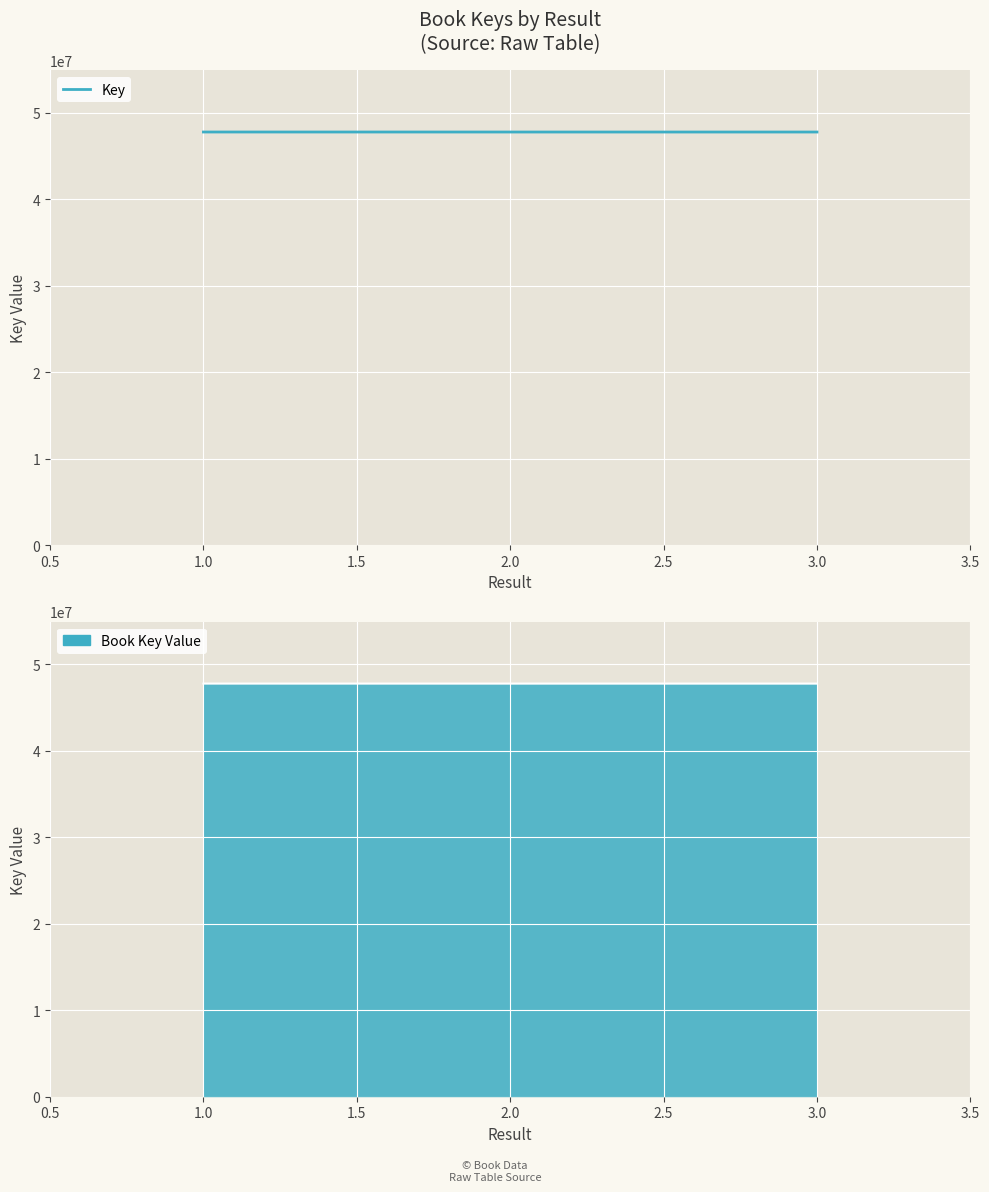

How many lines are shown in the chart?

1